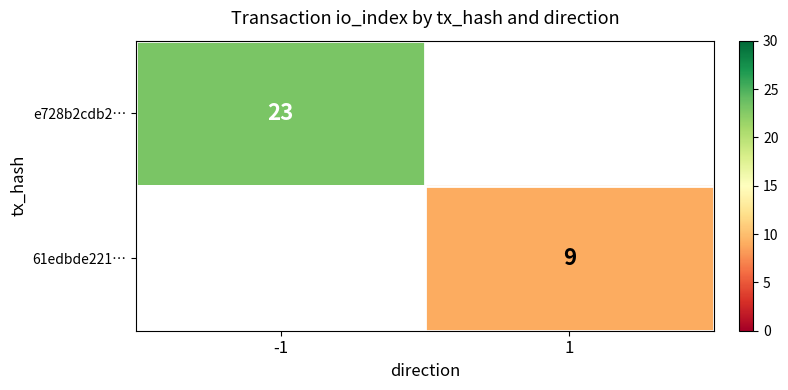

Is it true that e728b2cdb2… equals 14.7 at -1?

False